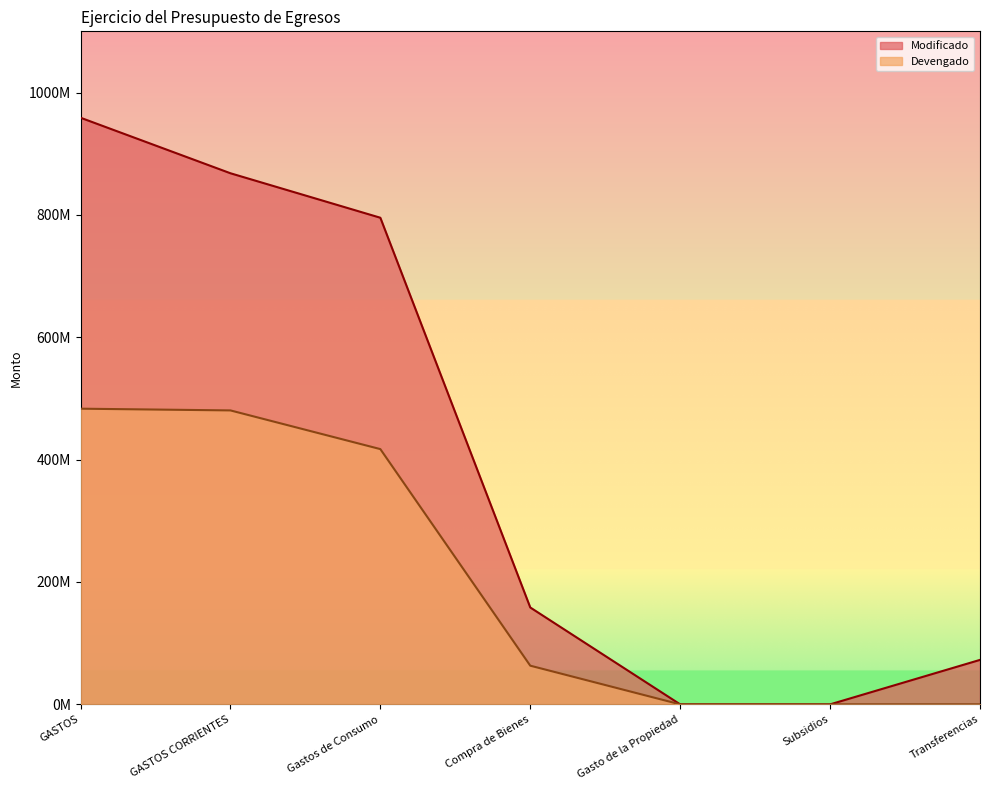

Where is Modificado nearest to the value 479407641?

Gastos de Consumo